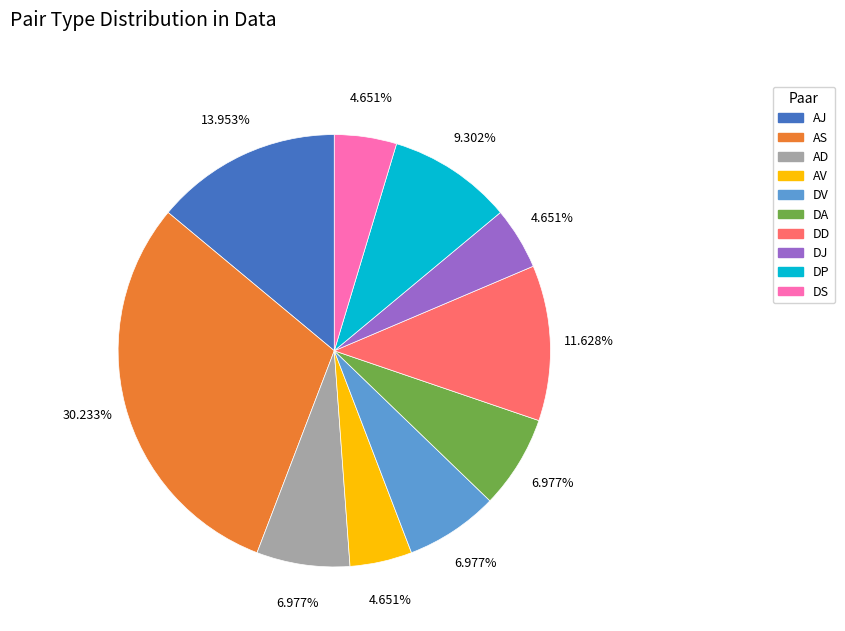

Does any single category account for the majority?

No